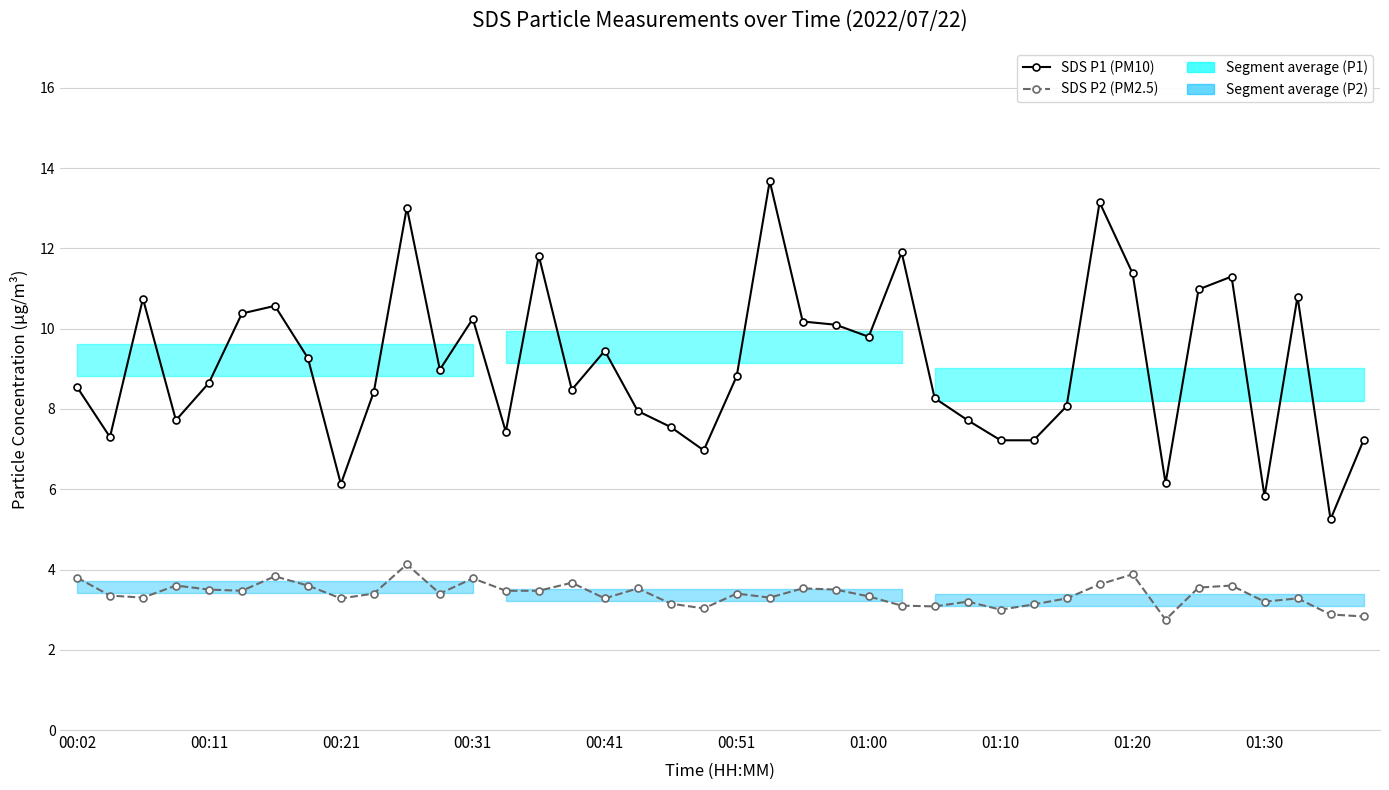

Rank the series at 10 from highest to lowest value.

SDS P1 (PM10), SDS P2 (PM2.5)